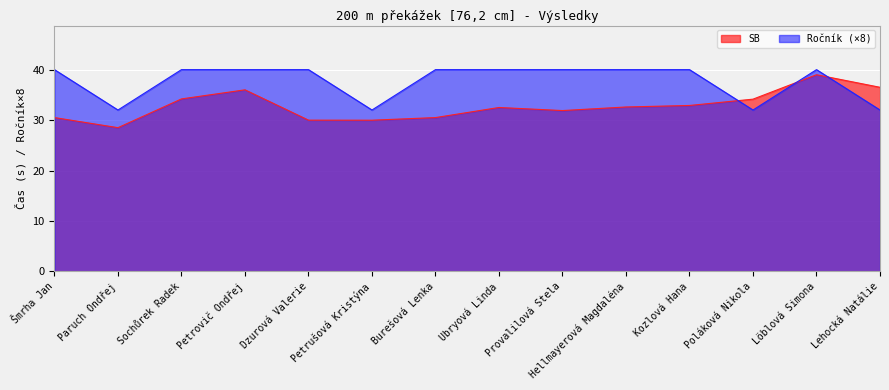

List the labels in order of Ročník value, smallest first.

Paruch Ondřej, Petrušová Kristýna, Poláková Nikola, Lehocká Natálie, Šmrha Jan, Sochůrek Radek, Petrovič Ondřej, Dzurová Valerie, Burešová Lenka, Ubryová Linda, Provalilová Stela, Hellmayerová Magdaléna, Kozlová Hana, Löblová Simona